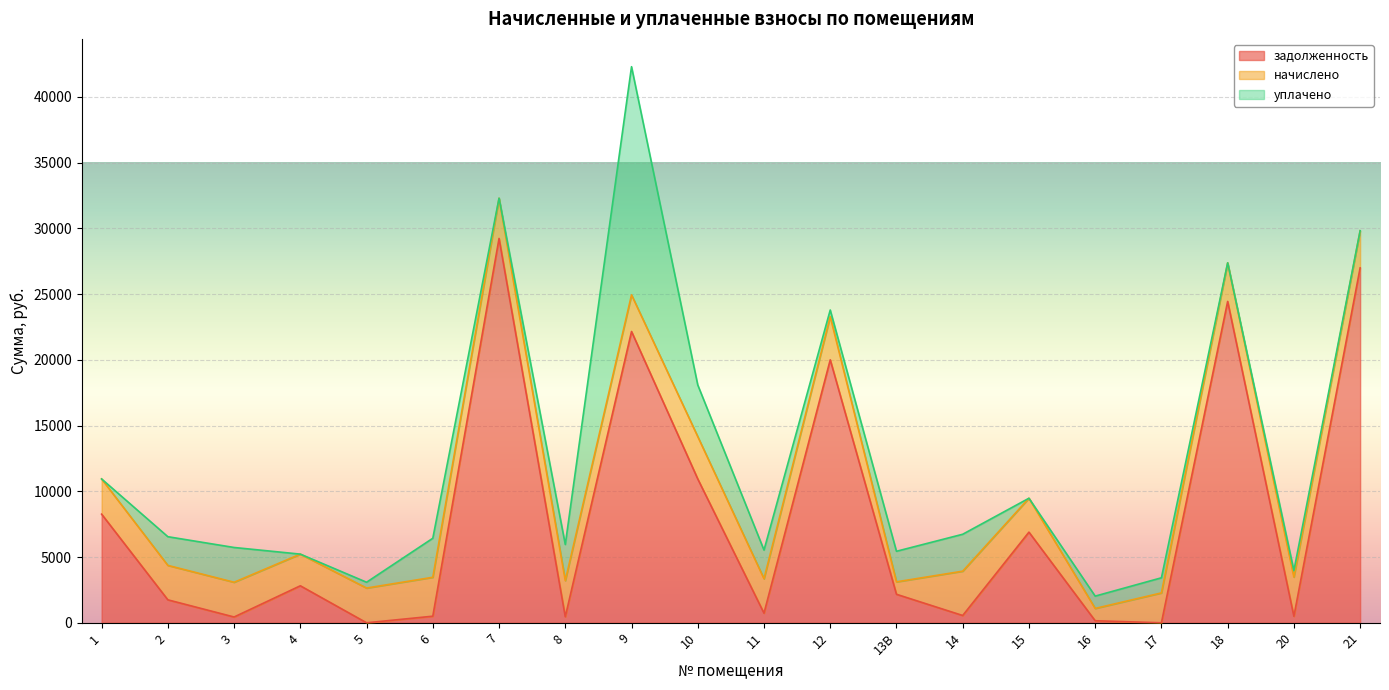

What value does the уплачено series have at 16?

936.9